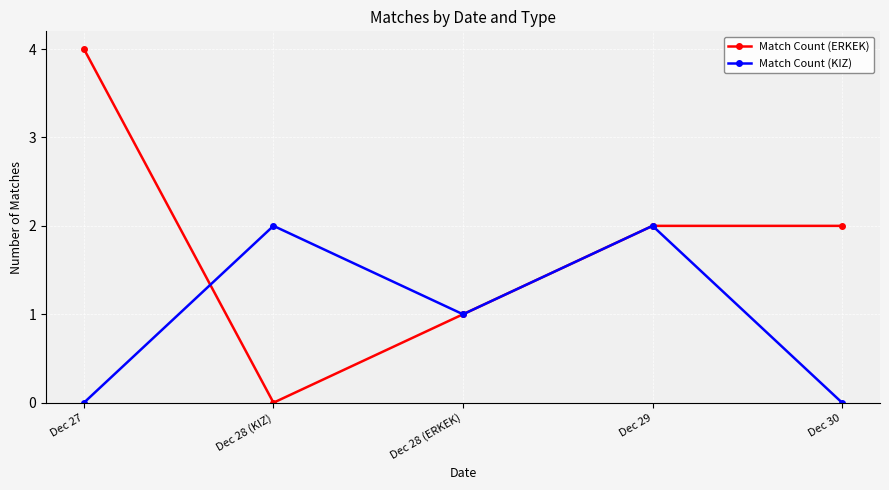

What is the difference between the highest and lowest values at Dec 30?

2